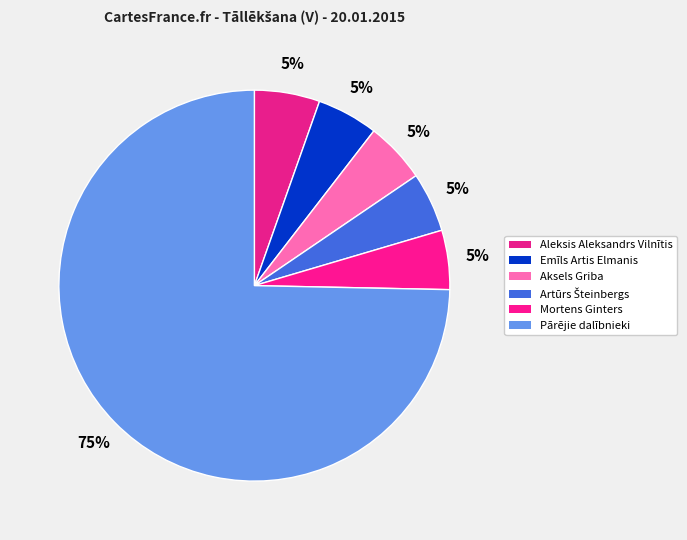

How many segments does this pie chart have?

6